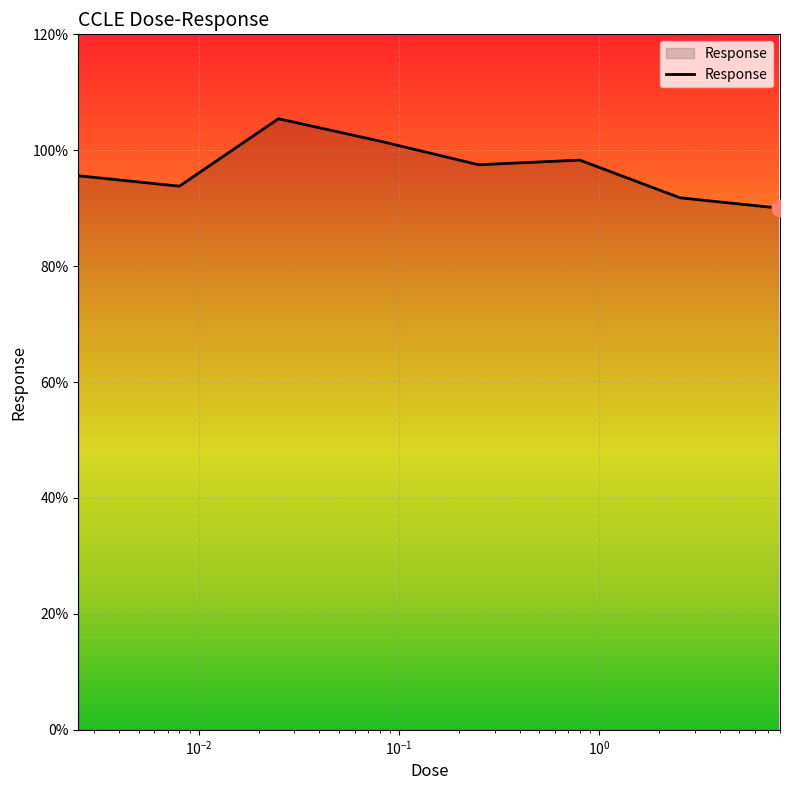

What is the sum of all values?

774.0